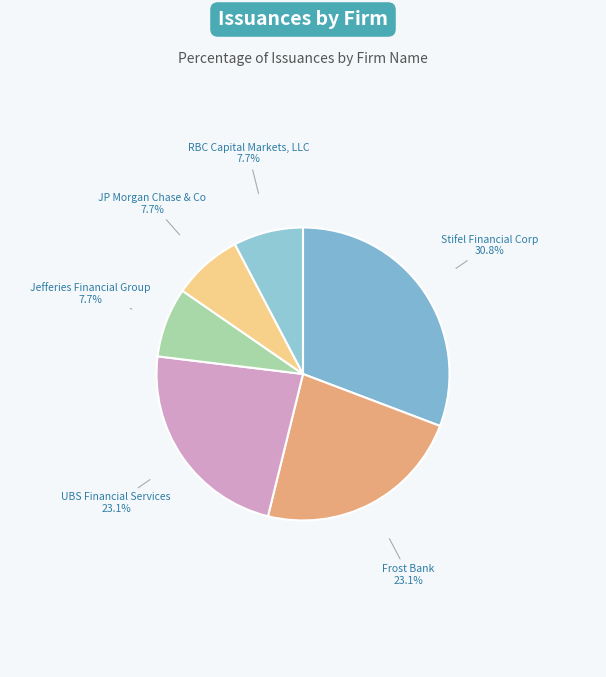

Rank the categories by value from lowest to highest.

Jefferies Financial Group, JP Morgan Chase & Co, RBC Capital Markets, LLC, Frost Bank, UBS Financial Services, Stifel Financial Corp